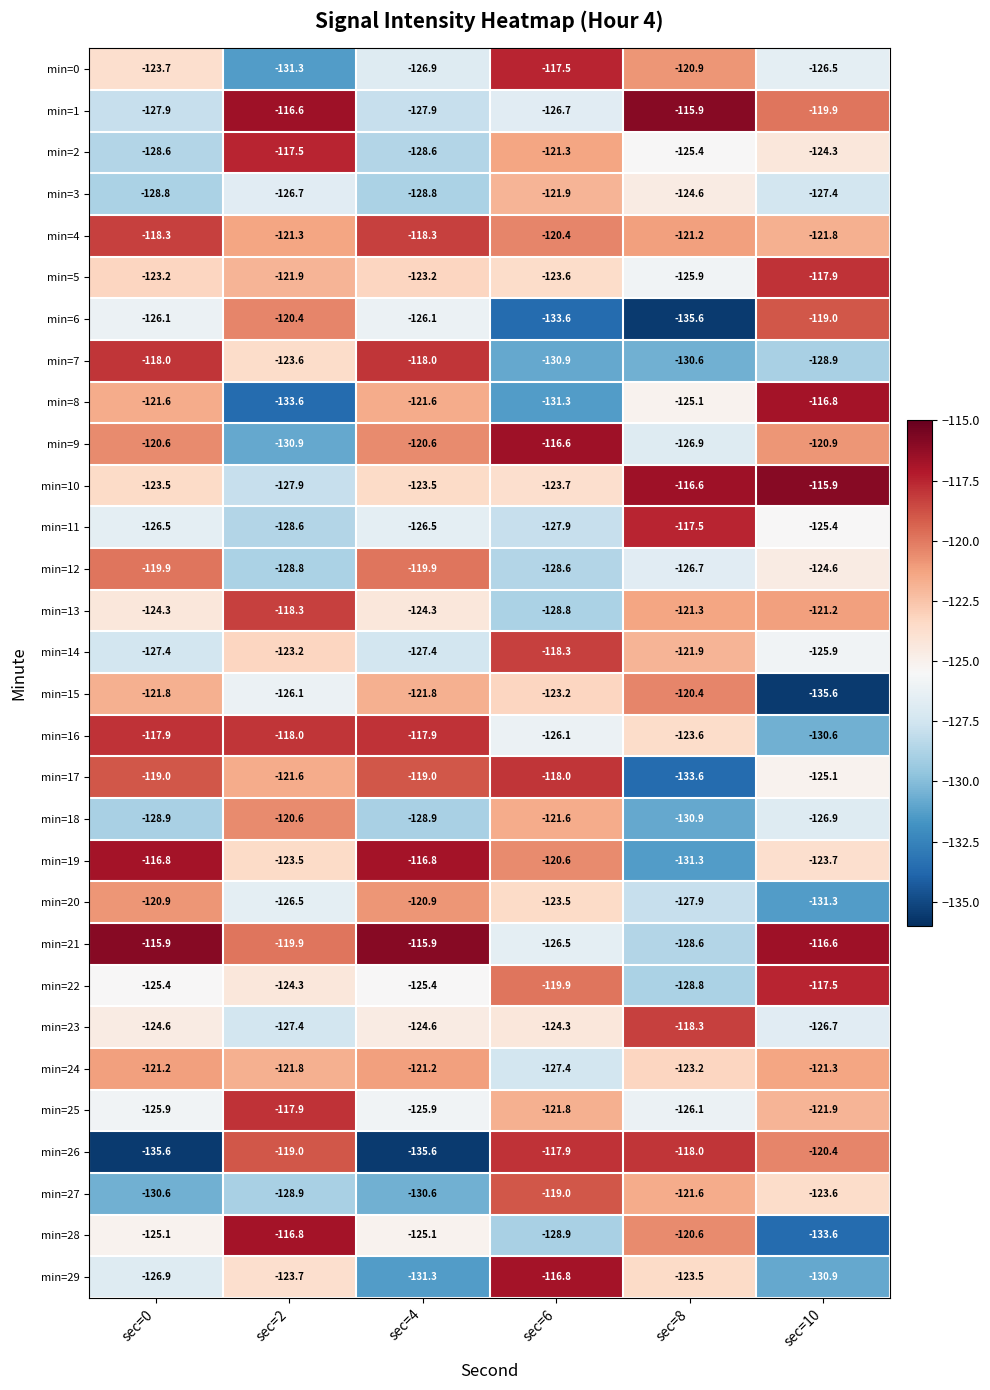

True or false: min=4 has a value of -172.2 at sec=2.

False